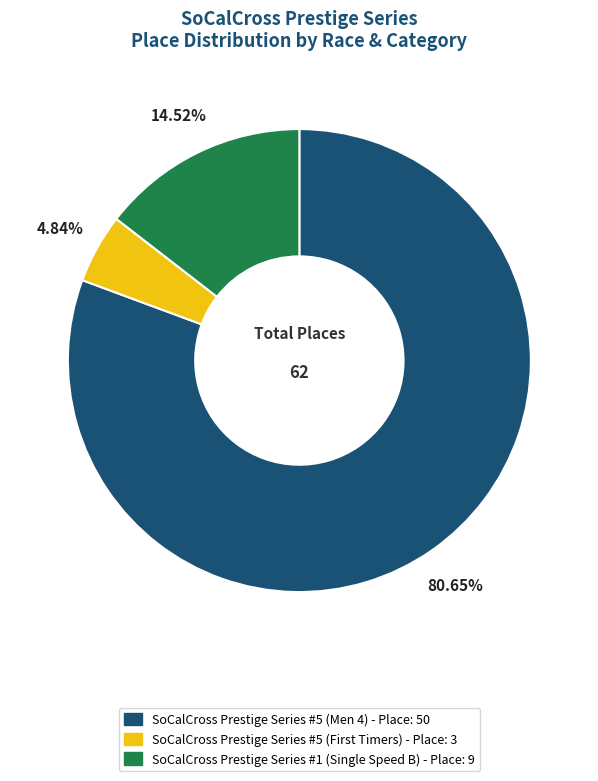

To the nearest percent, what is the difference between the largest and smallest slice percentages?

76%